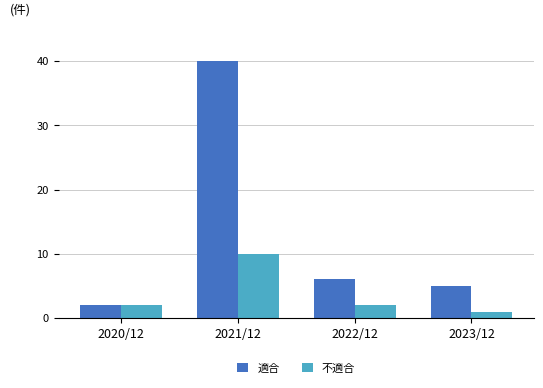

What are all the series names shown in the legend?

適合, 不適合